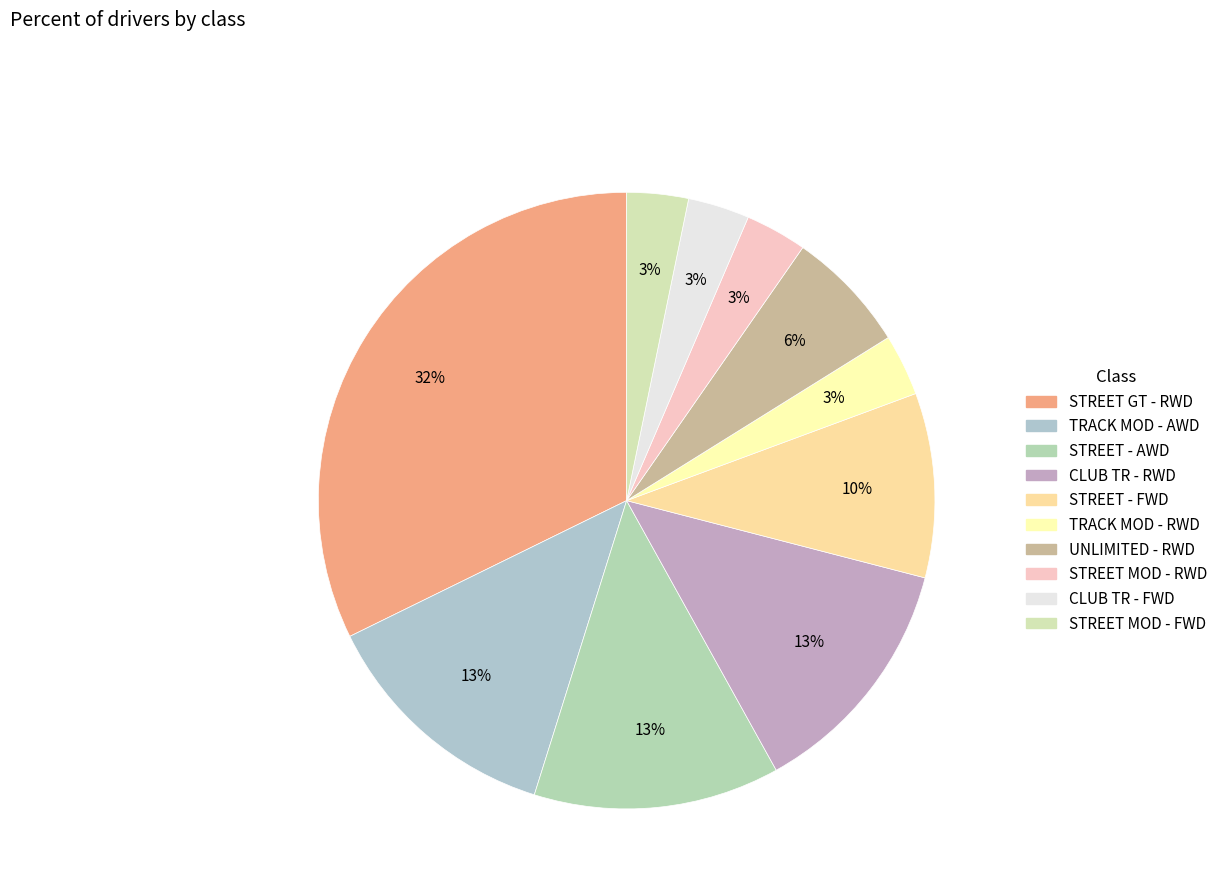

Is it true that STREET - AWD is 13% of the pie?

True